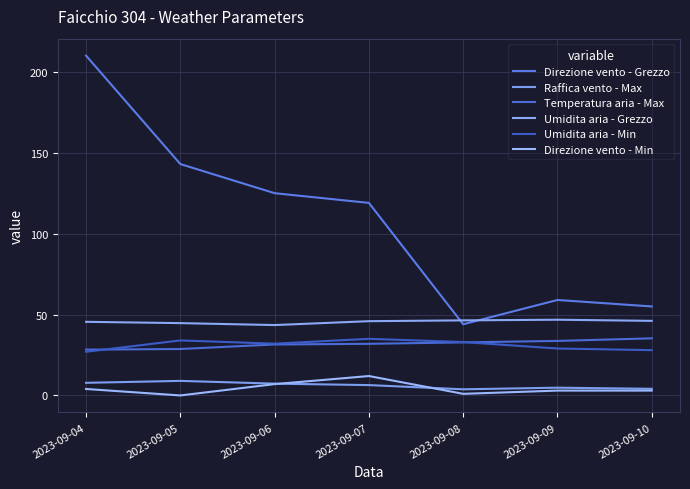

True or false: Direzione vento - Grezzo has a value of 143.0 at 2023-09-05.

True